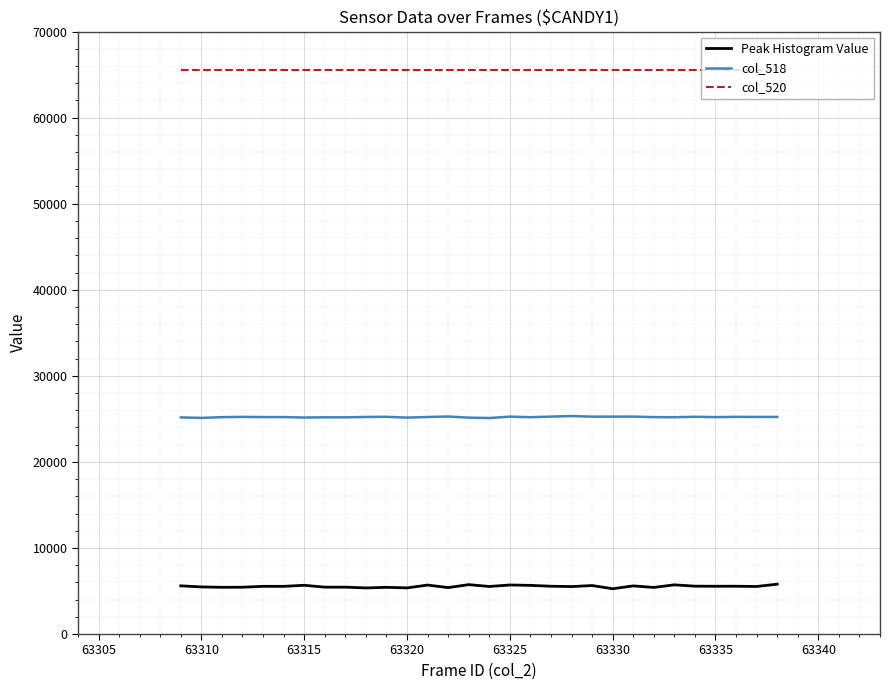

Rank the series by their maximum value, from lowest to highest.

Peak Histogram Value, col_518, col_520